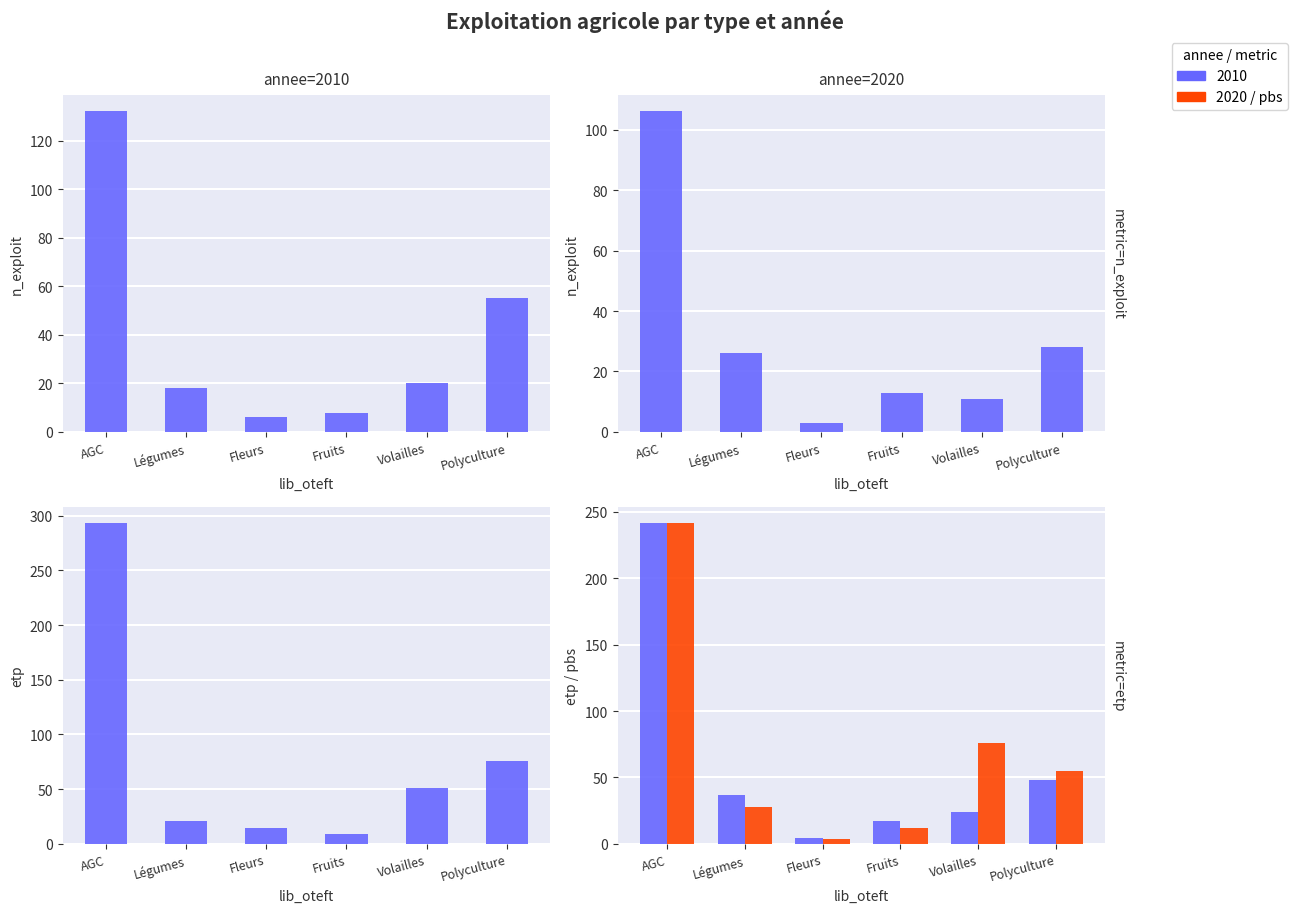

Rank the categories by value from highest to lowest.

AGC, Volailles, Polyculture, Légumes, Fruits, Fleurs